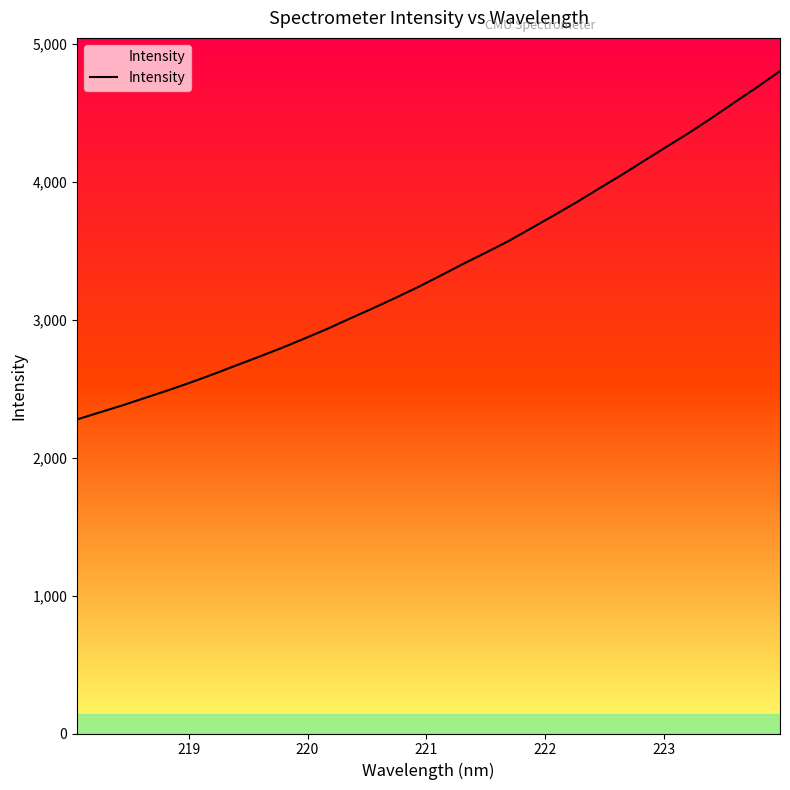

Reading left to right, transcribe all the data shown in this chart.

2277.6	2328.8	2379.6	2434.2	2488.2	2545.3	2605.7	2668.6	2730.8	2795.1	2862.7	2932.4	3007.2	3080.7	3156.7	3235.0	3318.6	3403.9	3485.6	3569.3	3662.2	3755.3	3850.3	3950.6	4049.5	4152.8	4255.6	4357.1	4465.4	4577.5	4687.8	4803.9